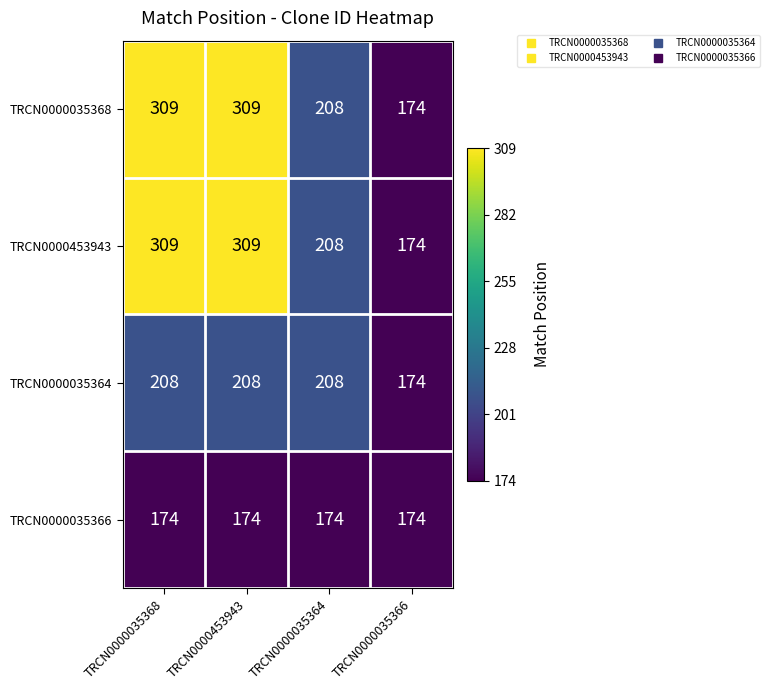

How many distinct data groups are displayed?

4